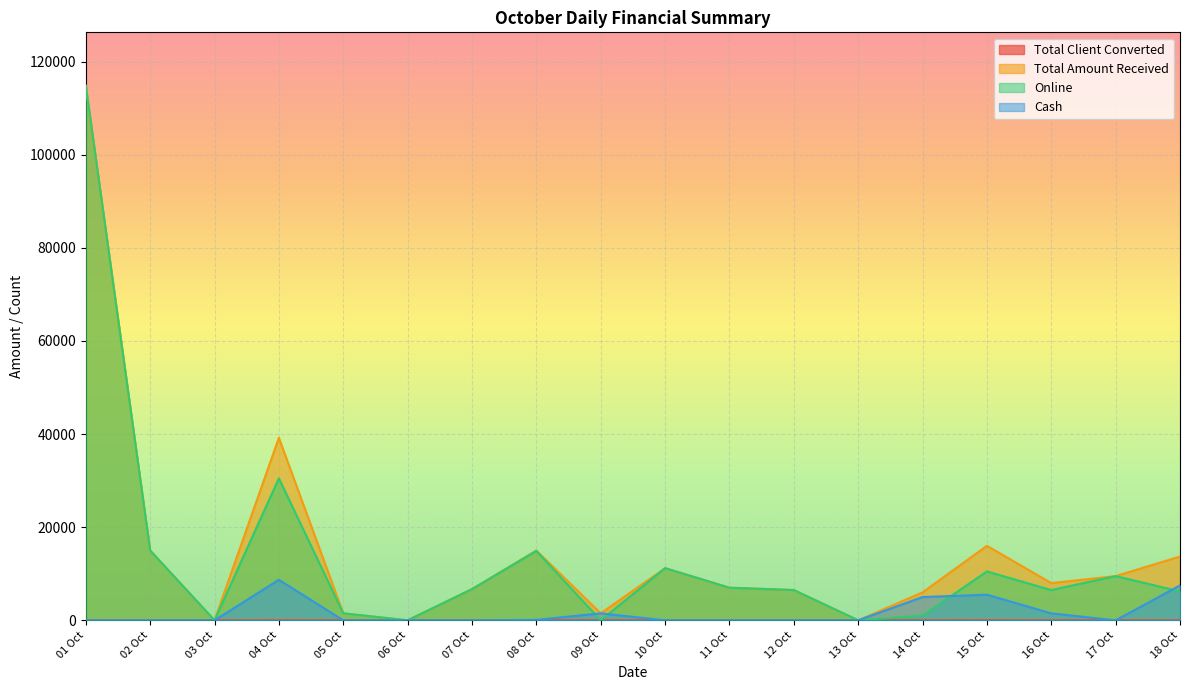

Where does the Online series first go above 6700?

01 Oct